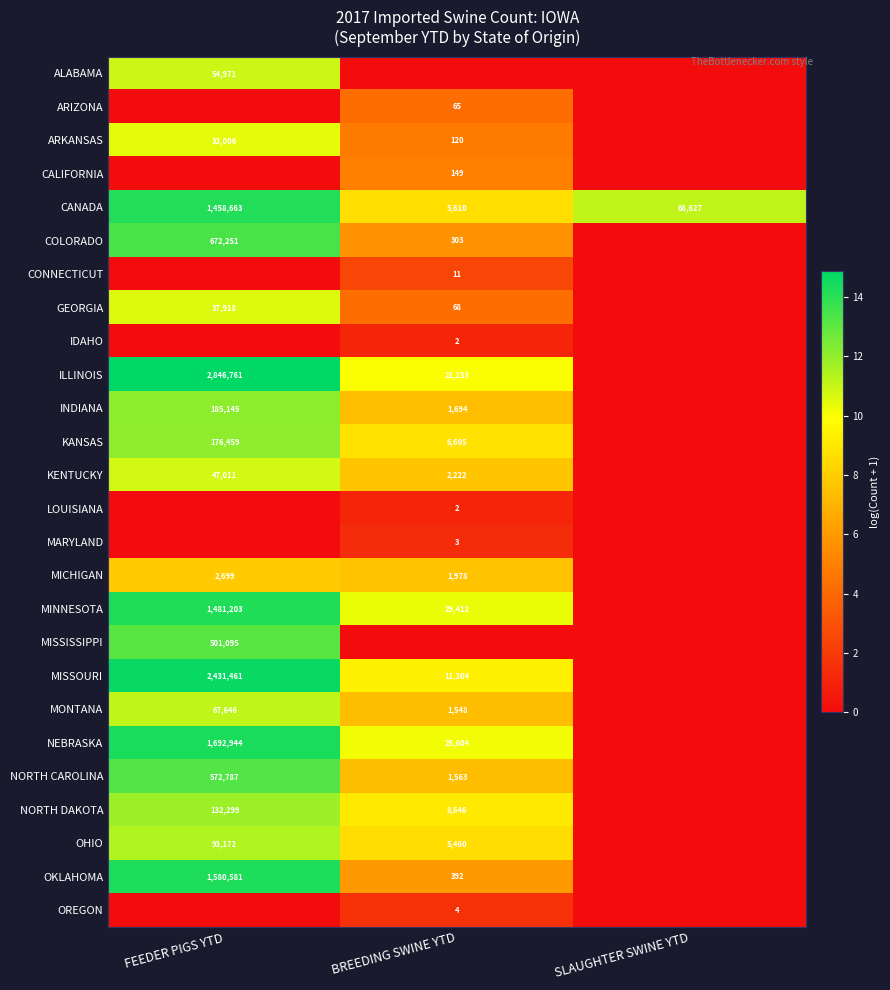

Is the value of CALIFORNIA at BREEDING SWINE YTD greater than the value of KANSAS at BREEDING SWINE YTD?

No